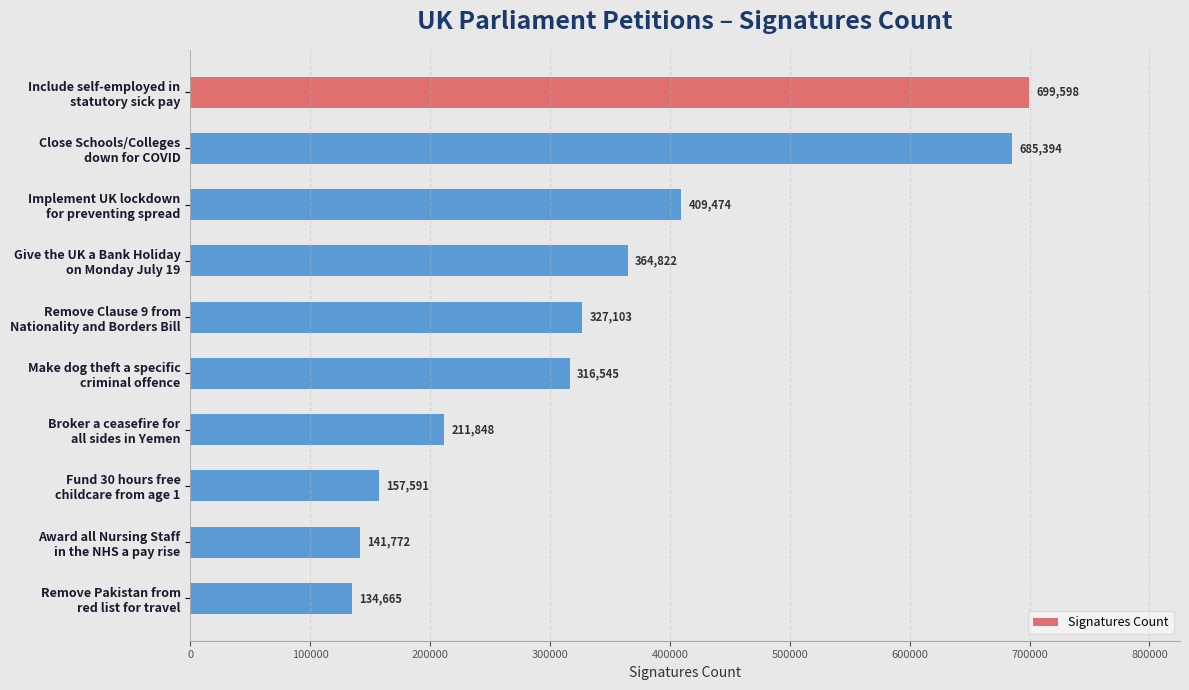

How many categories are shown in the chart?

10